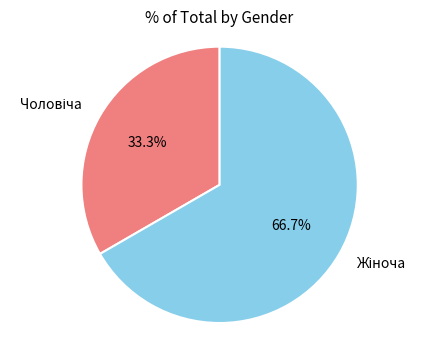

Count the number of slices in the pie.

2